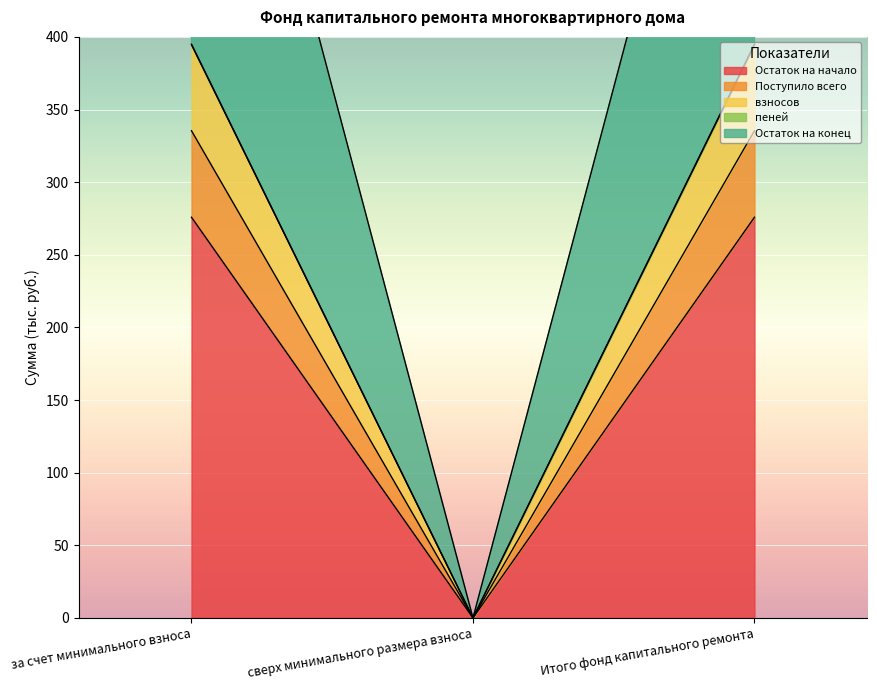

Which has a higher value, за счет минимального взноса or Итого фонд капитального ремонта?

за счет минимального взноса